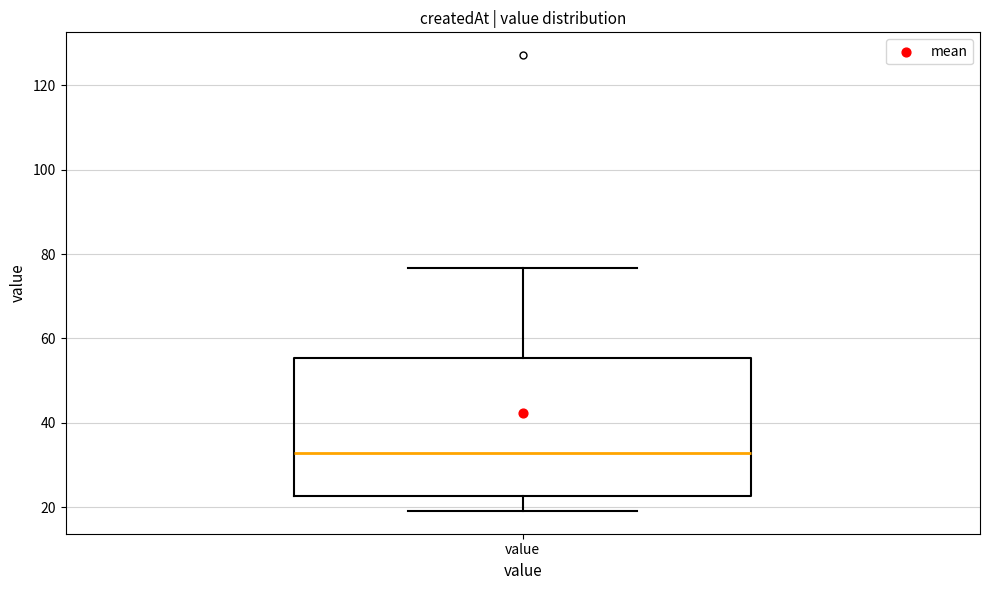

Transcribe this box plot: give where the median line is, the range the box spans, and where the two whiskers end, as read against the y-axis. The values are not printed on the chart, so give them approximately, as read against the axis.

median 32, box 22 to 56, whiskers 20 to 76